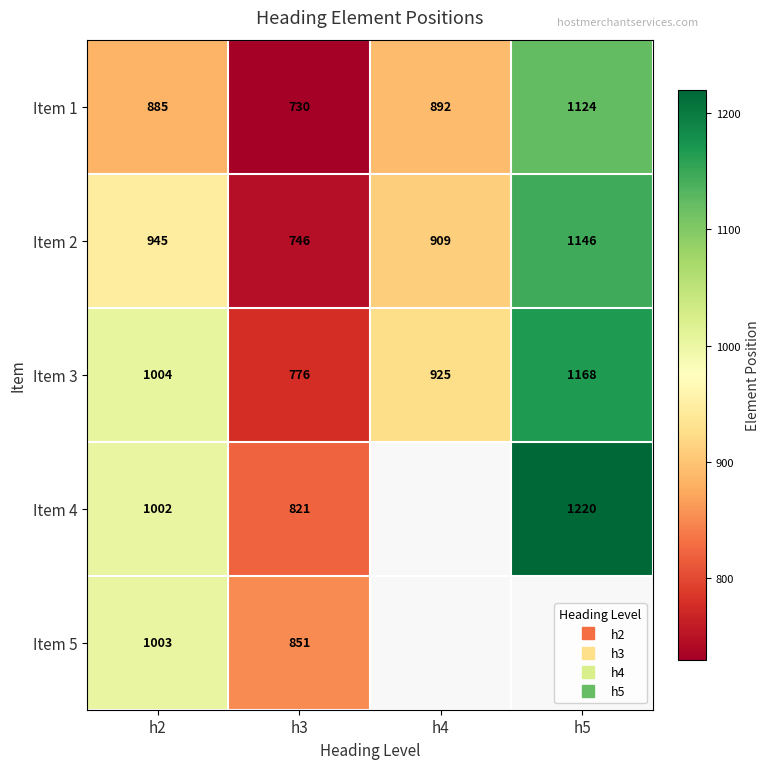

What is the average value of the Item 1 series?

907.8